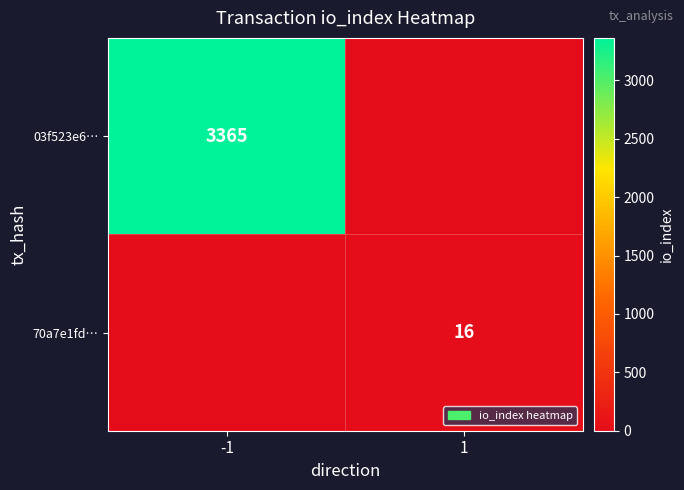

The value of 03f523e6… at -1 is 1487. True or false?

False